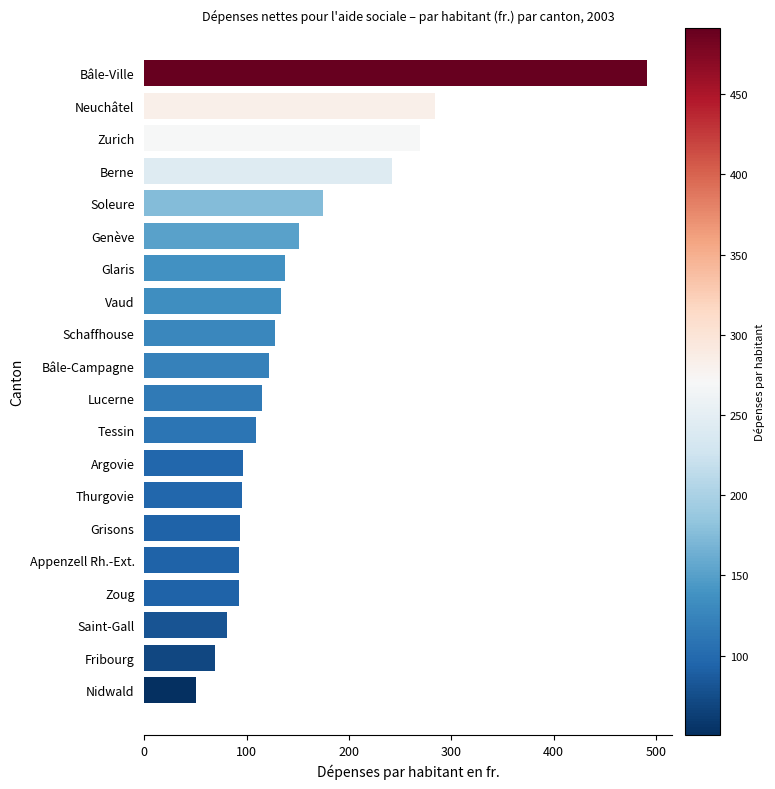

What is the label of the 2nd bar from the bottom?

Fribourg